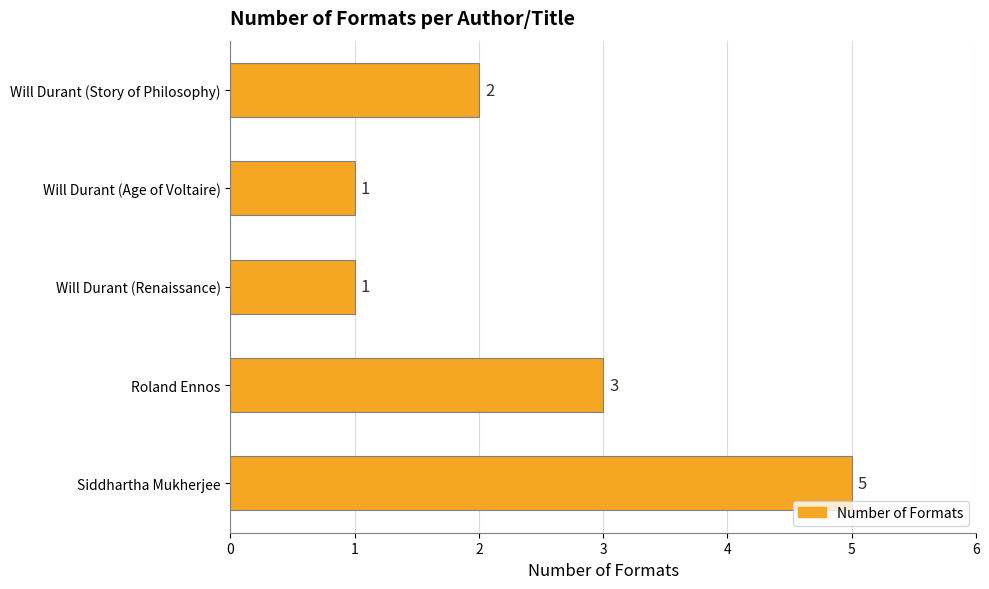

Reading bottom to top, extract all data points from this chart.

5	3	1	1	2